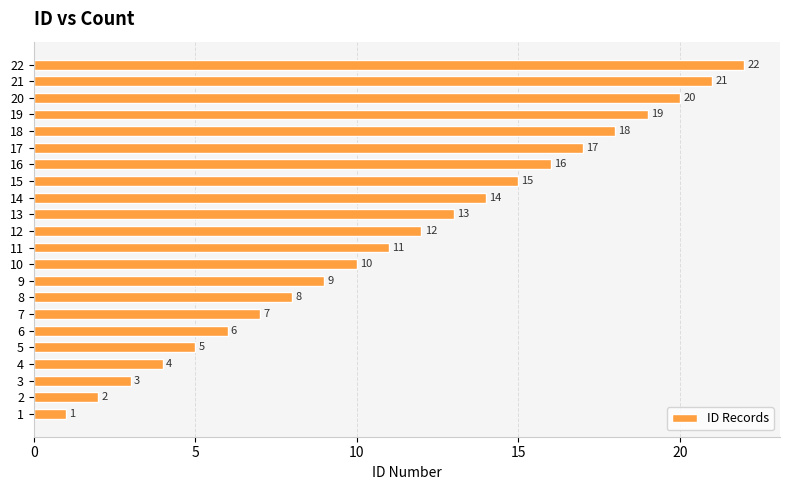

True or false: the data shows 26 at 15.

False